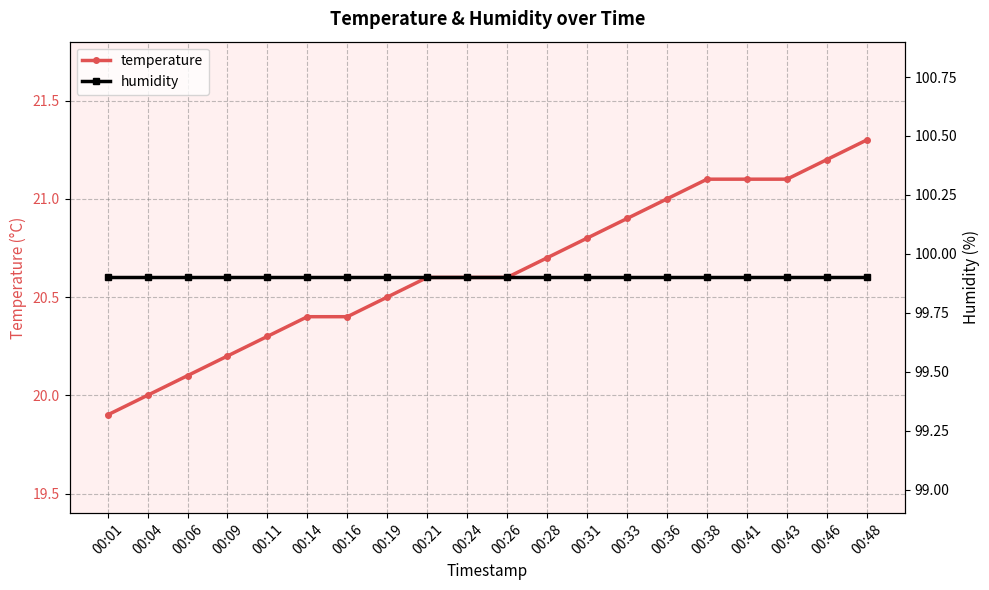

What is the average value of the humidity series?

99.9